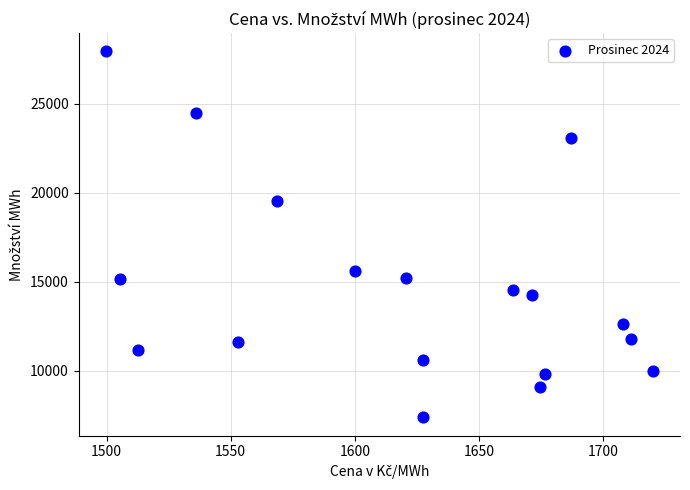

What is the range of Y values (max minus min)?

20567.3